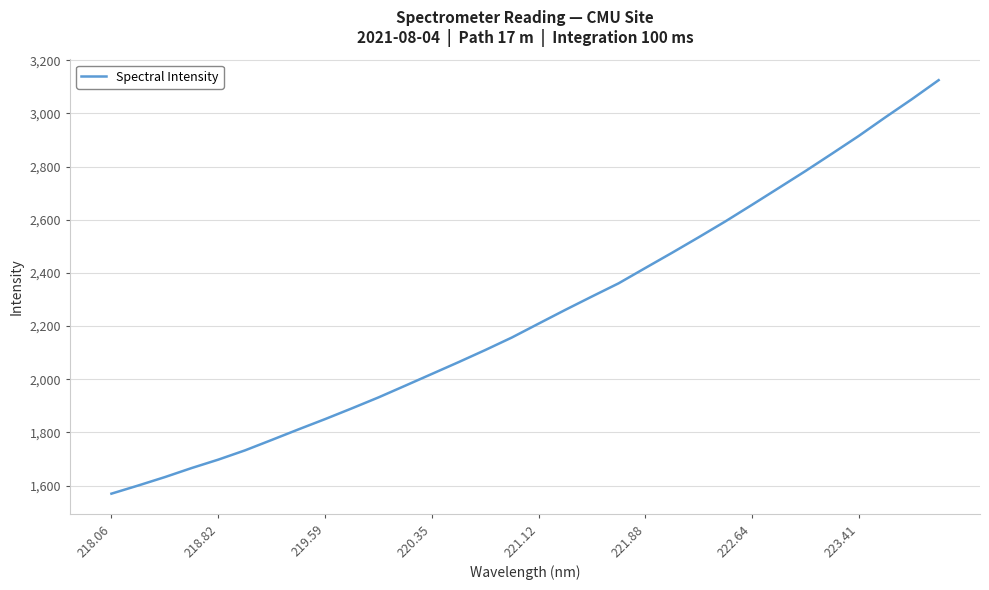

What is the minimum value shown in the chart?

1569.4